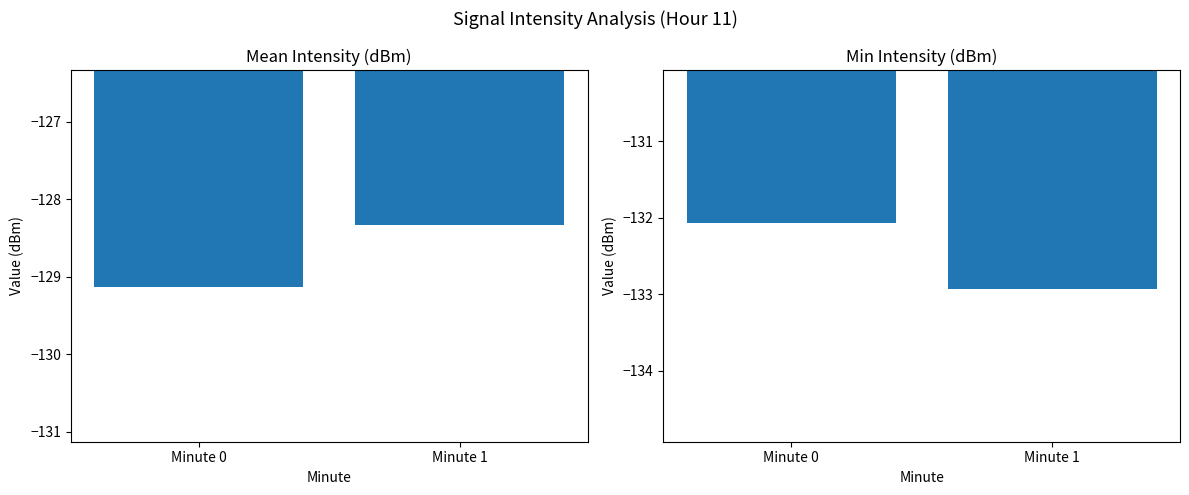

Reading left to right, list all the values displayed in this chart.

Mean Intensity (dBm): -129.1	-128.3
Min Intensity (dBm): -132.1	-132.9